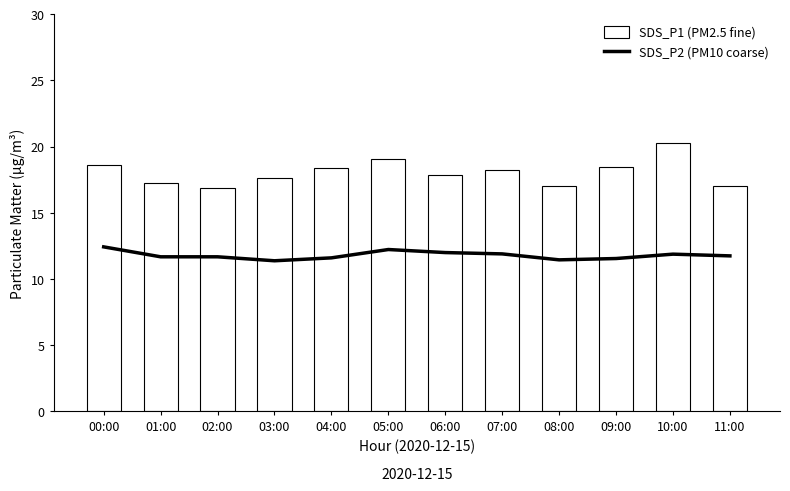

List the series in order of their peak value, highest first.

SDS_P1 (PM2.5 fine), SDS_P2 (PM10 coarse)